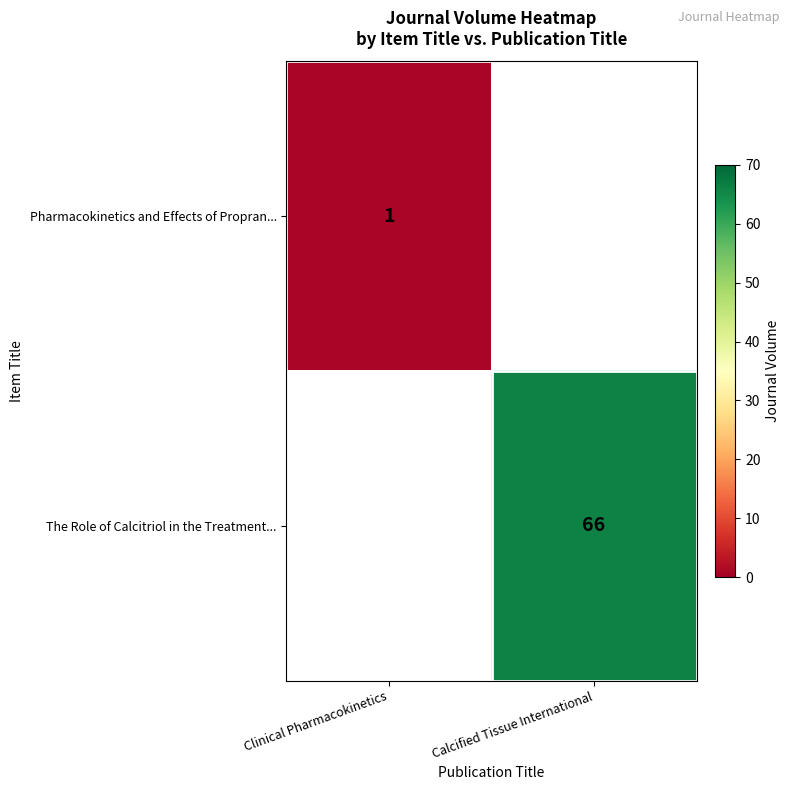

Is it true that The Role of Calcitriol in the Treatment... equals 115 at Calcified Tissue International?

False